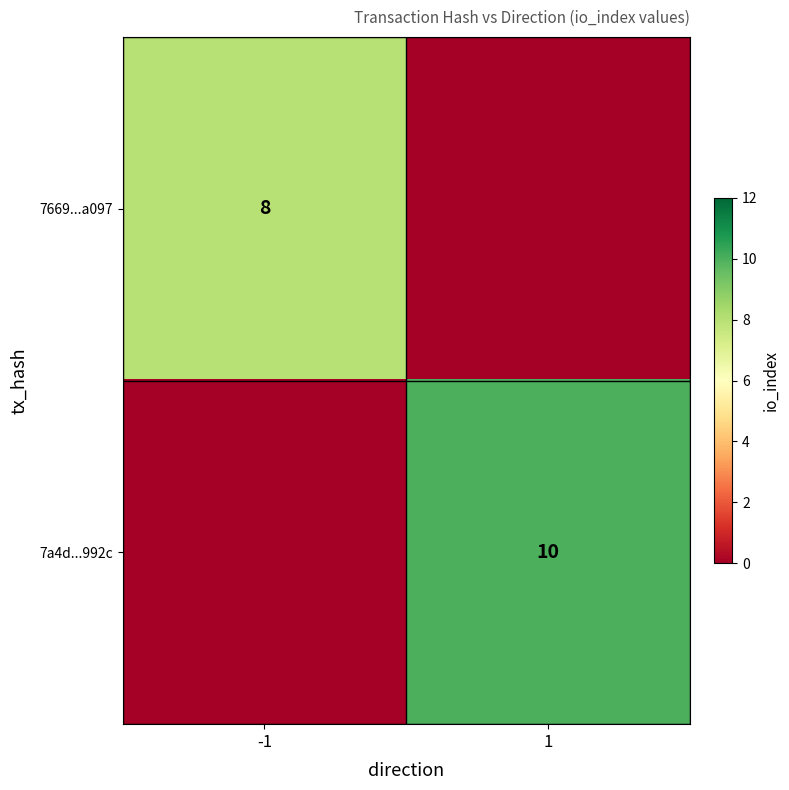

Is it true that 7a4d...992c equals 17 at 1?

False